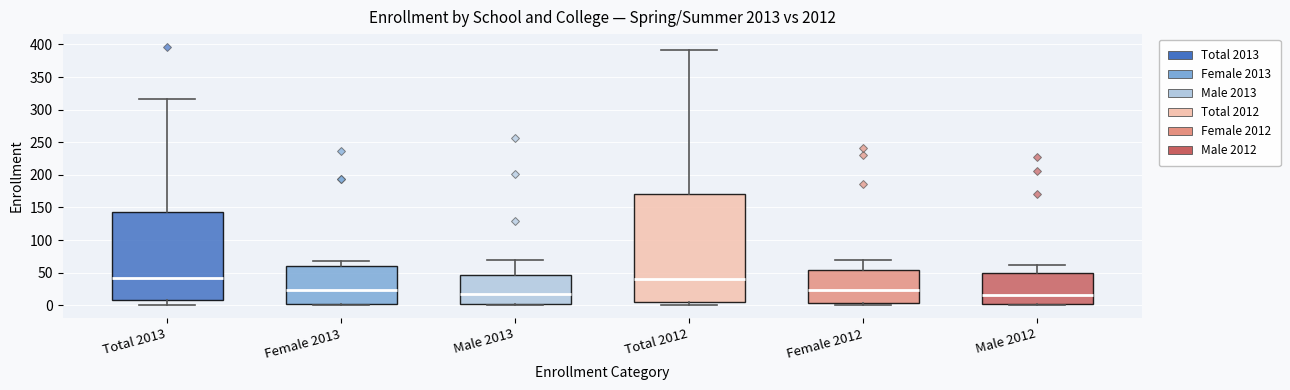

Reading left to right, read every box against the y-axis: the position of its median line, the range the box covers, and the ends of its whiskers. The values are not printed on the chart, so give them approximately, as read against the axis.

Total 2013: median 40, box 10 to 145, whiskers 0 to 315
Female 2013: median 25, box 5 to 60, whiskers 0 to 70
Male 2013: median 15, box 5 to 45, whiskers 0 to 70
Total 2012: median 40, box 5 to 170, whiskers 0 to 390
Female 2012: median 25, box 5 to 55, whiskers 0 to 70
Male 2012: median 15, box 0 to 50, whiskers 0 (just below the box's lower edge) to 60